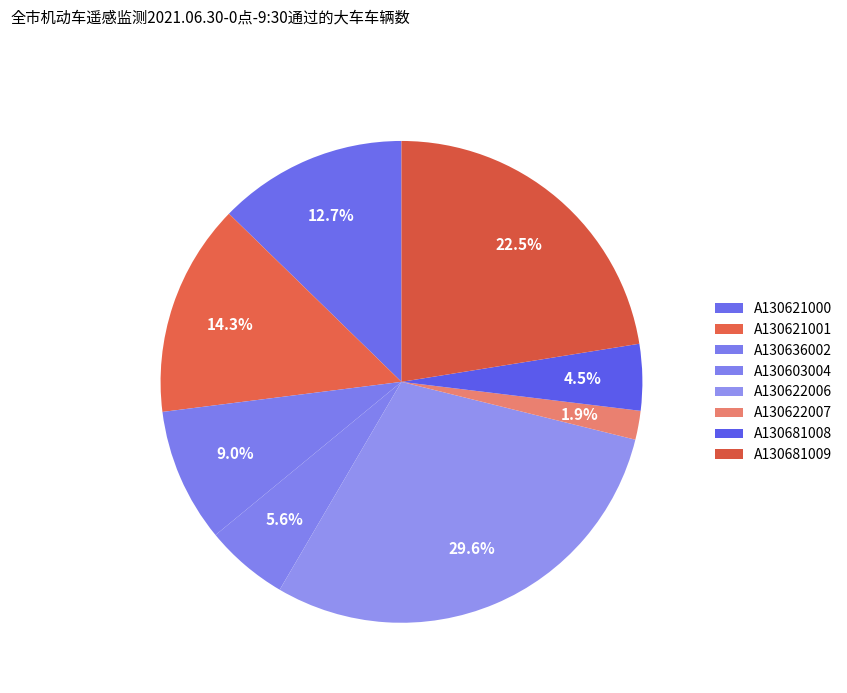

How many segments does this pie chart have?

8